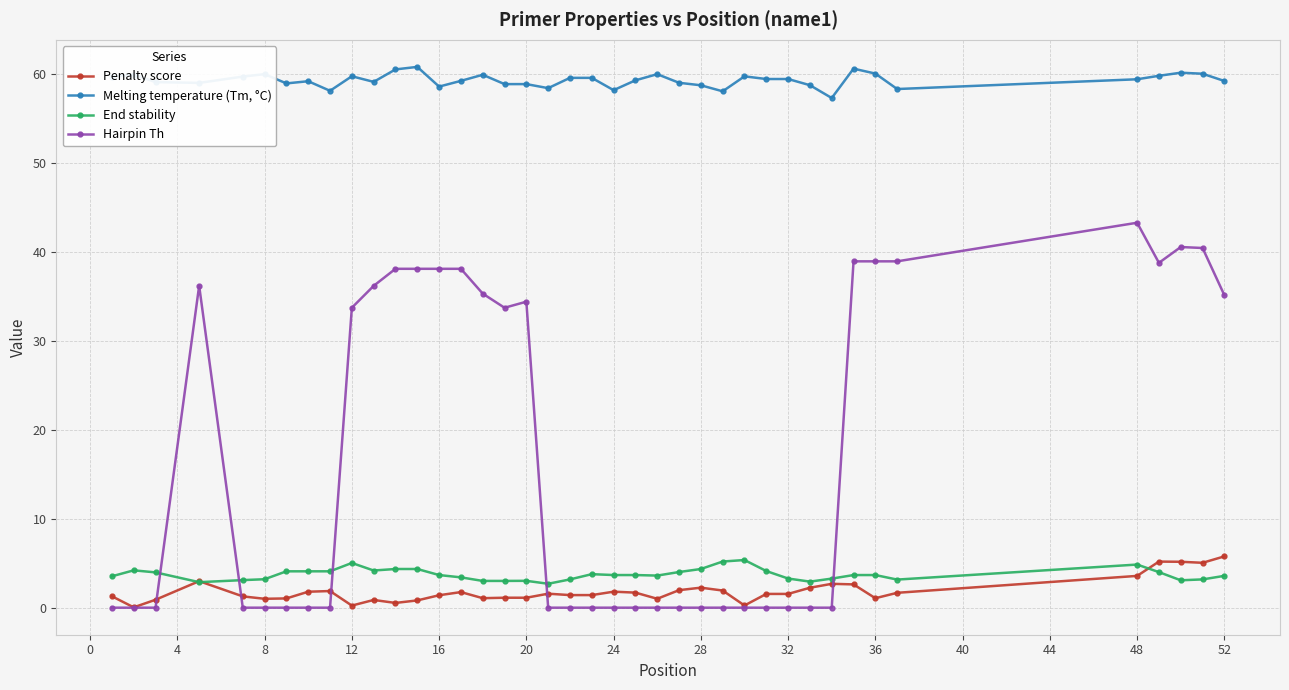

True or false: End stability has more than 0 interior local peaks.

True